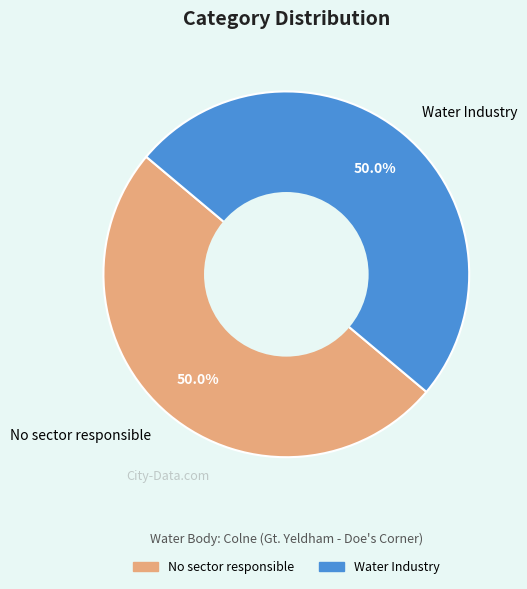

To the nearest percent, what portion does Water Industry represent?

50%